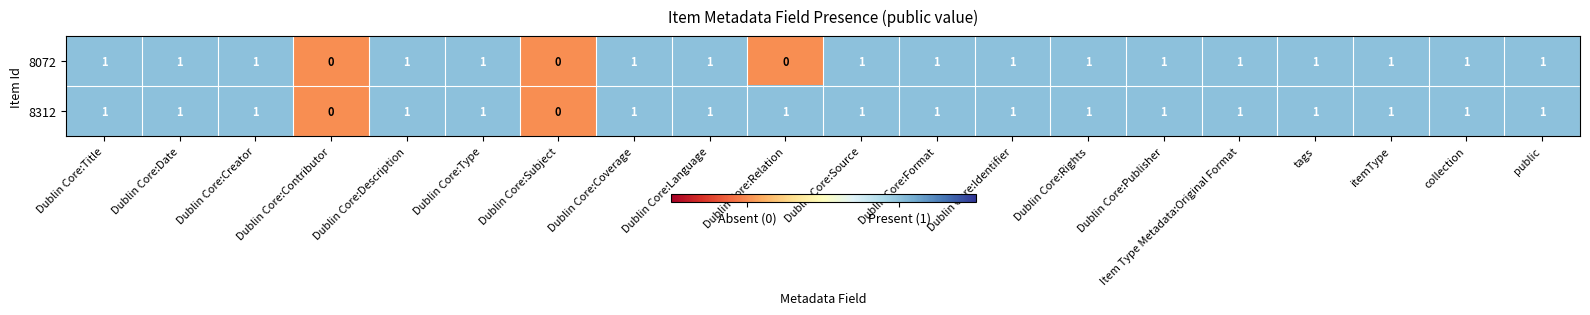

How many distinct data groups are displayed?

2